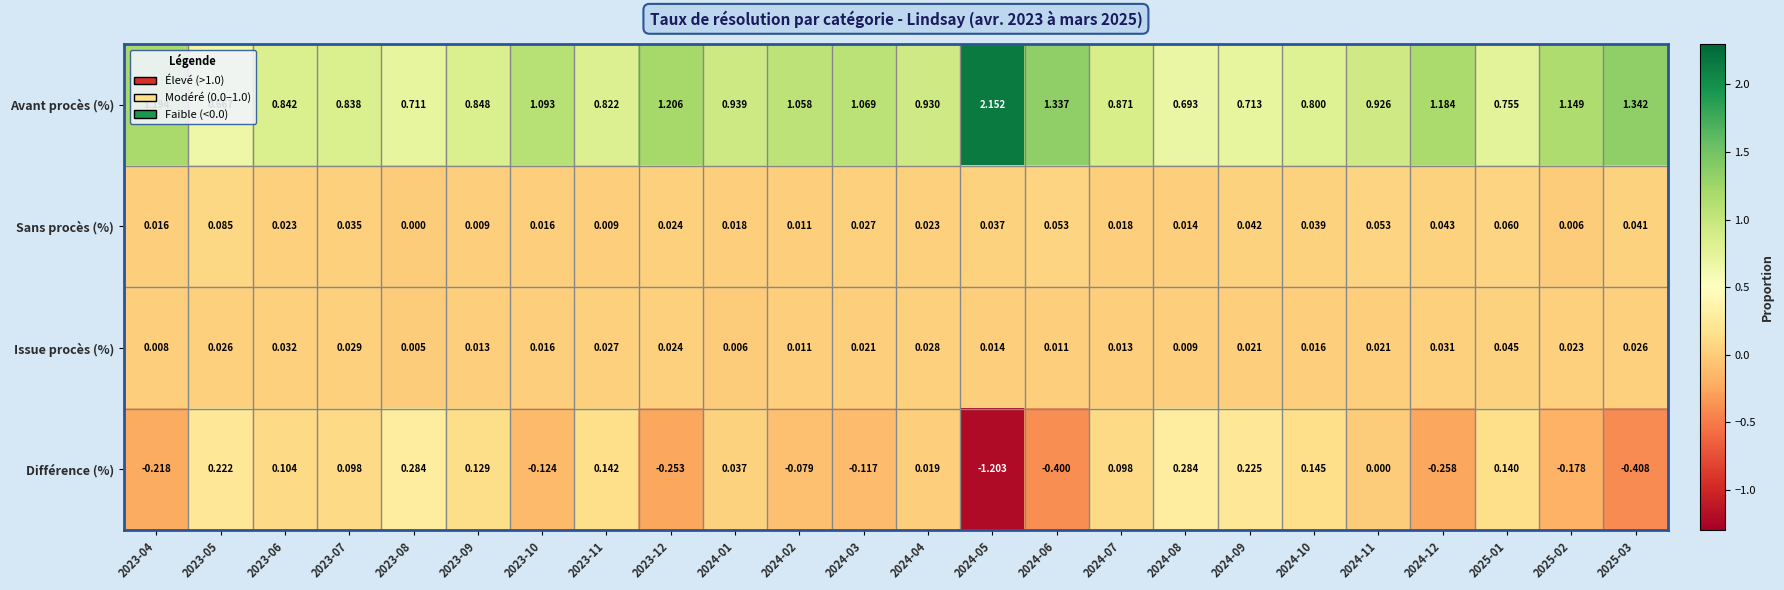

At which category does the chart reach its minimum across all series?

2024-05